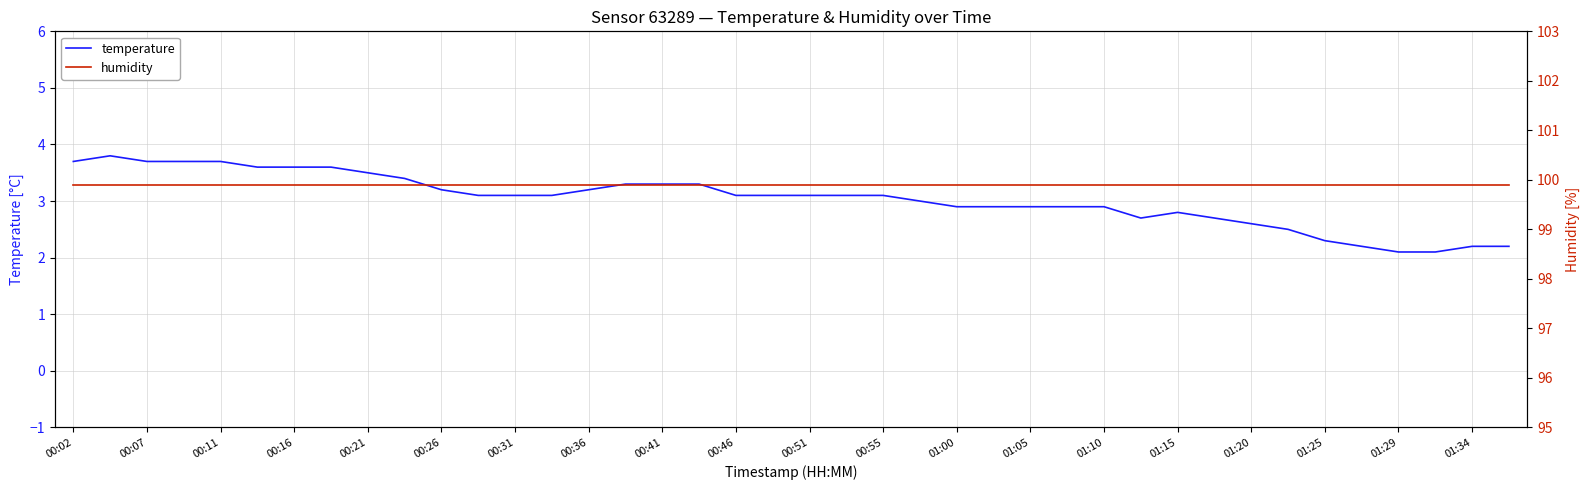

True or false: temperature has a value of 3.2 at 00:36.

True